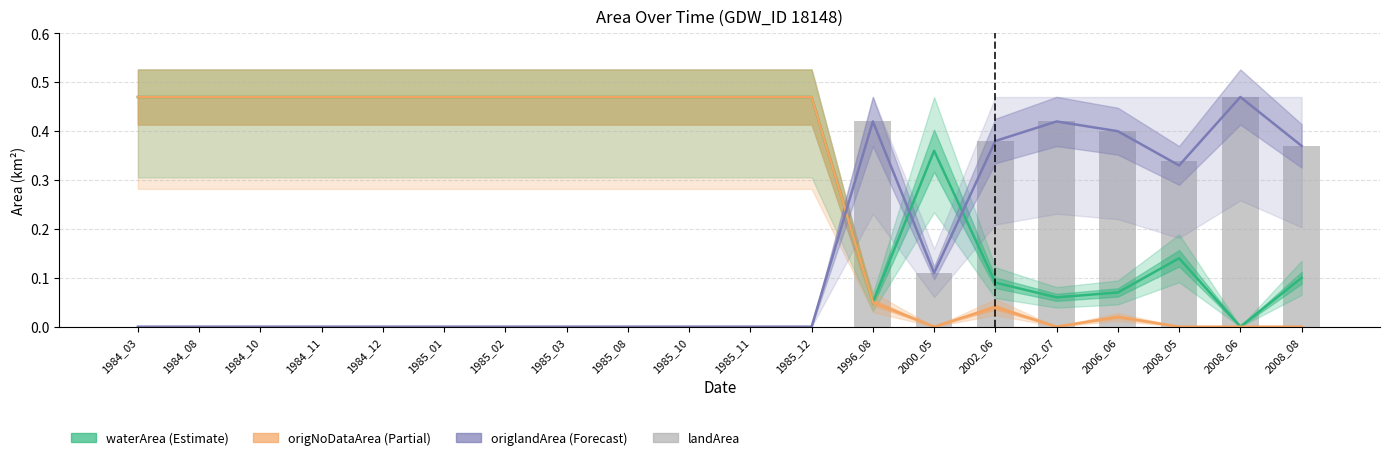

Which series has the widest spread of values?

waterArea